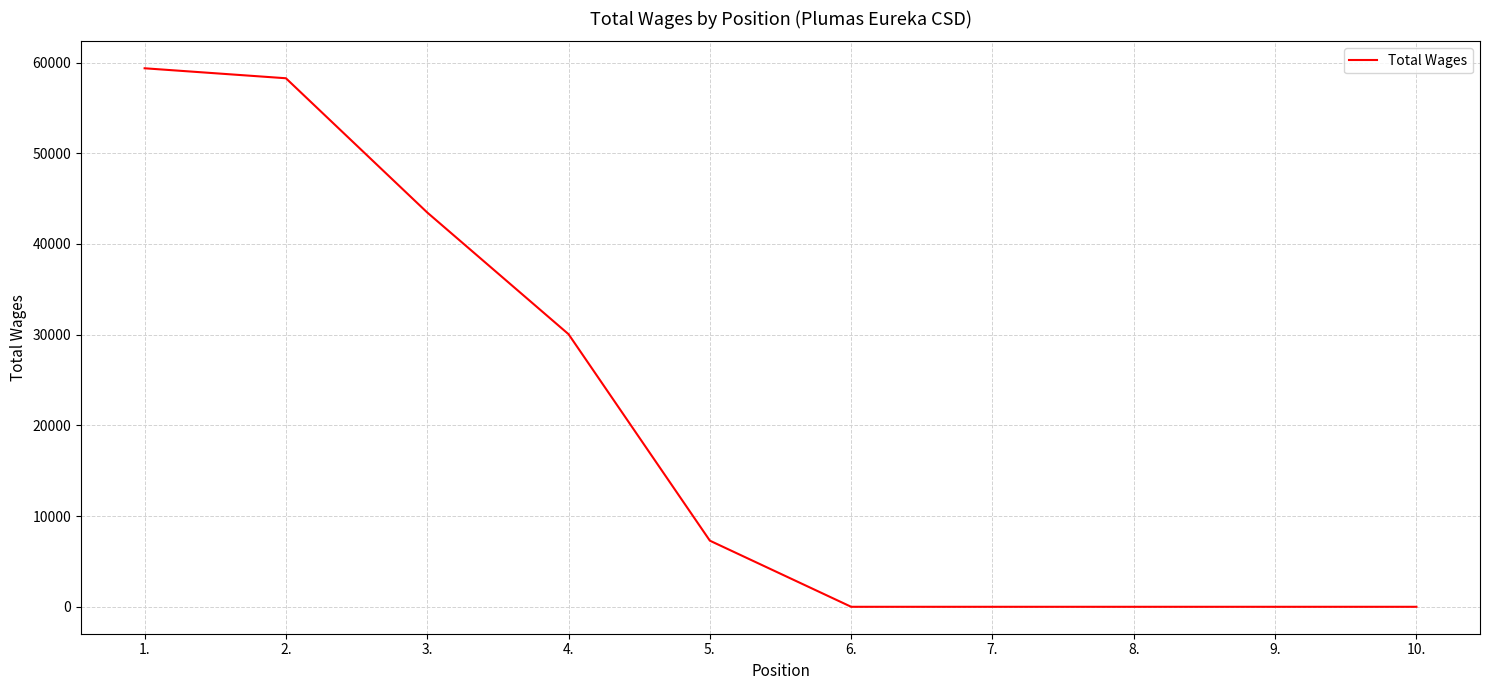

The value at 3. is 43470. True or false?

True